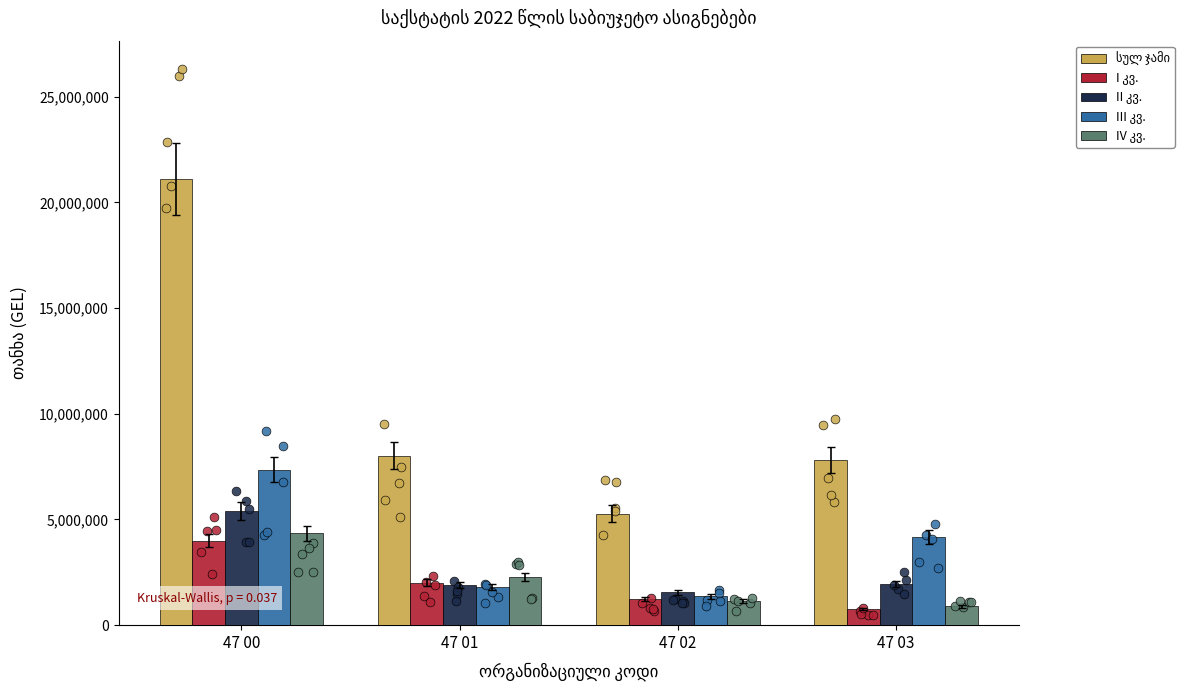

At which category is the sum across all series the highest?

47 00